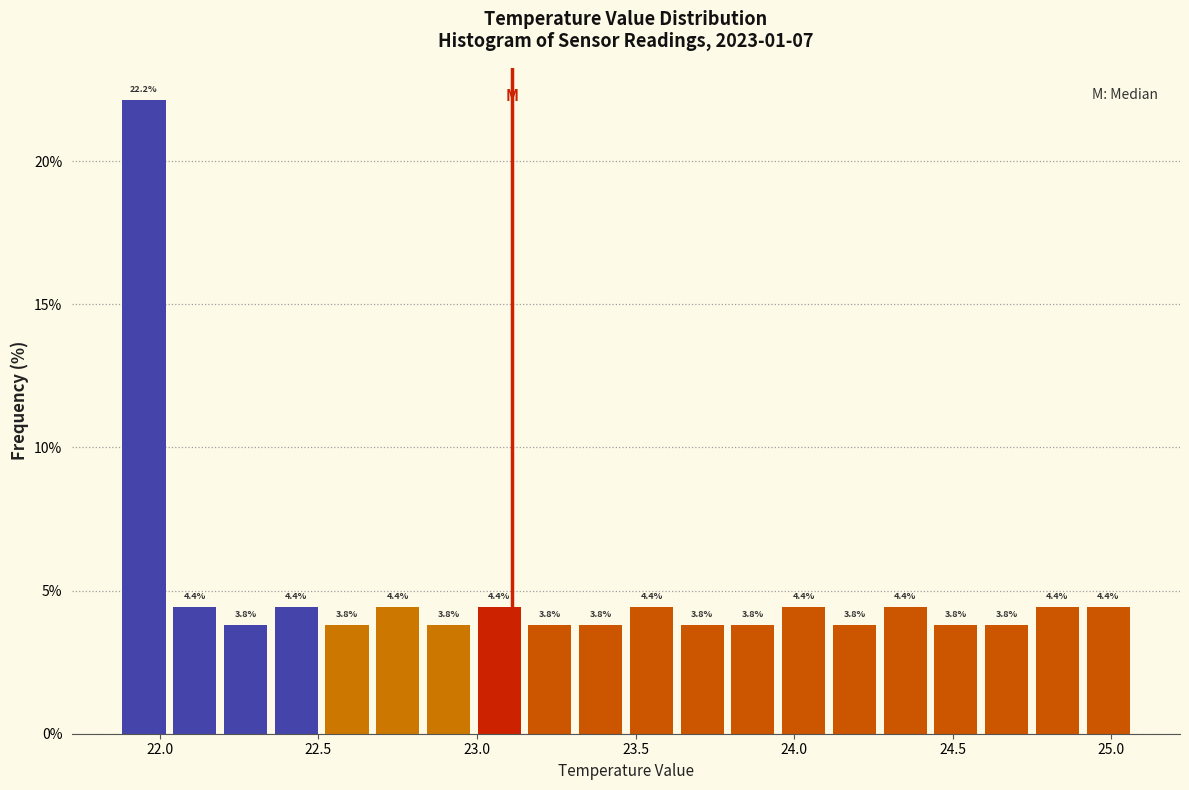

Around what value on the x-axis is the tallest bar? Give the approximate position of its centre, as read against the axis.

21.95